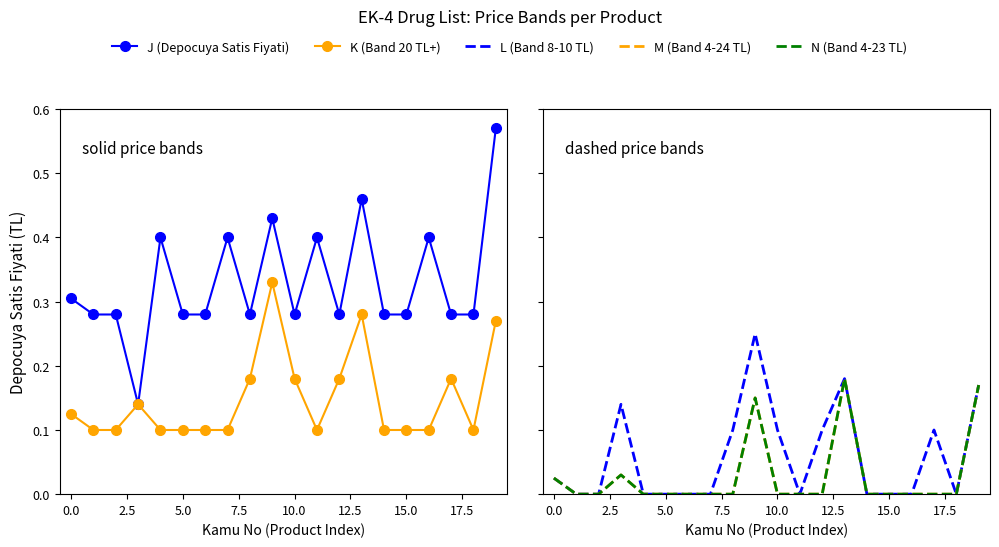

True or false: K (Band 20 TL+) has more than 0 interior local peaks.

True